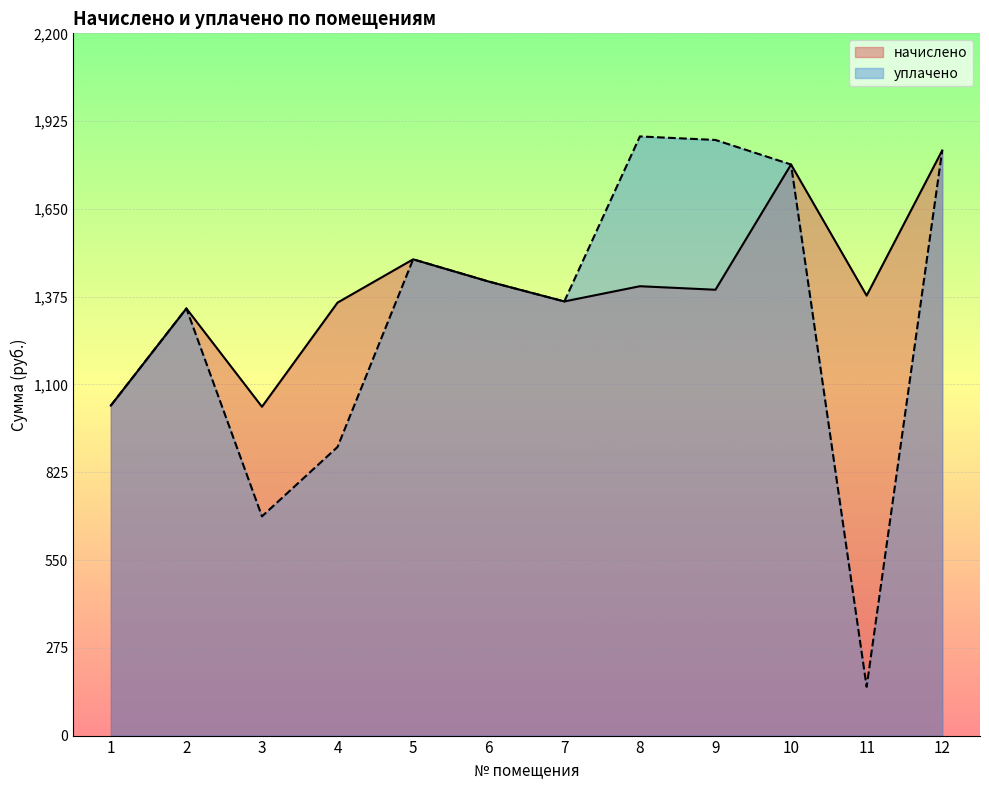

How many data points does each series have?

12